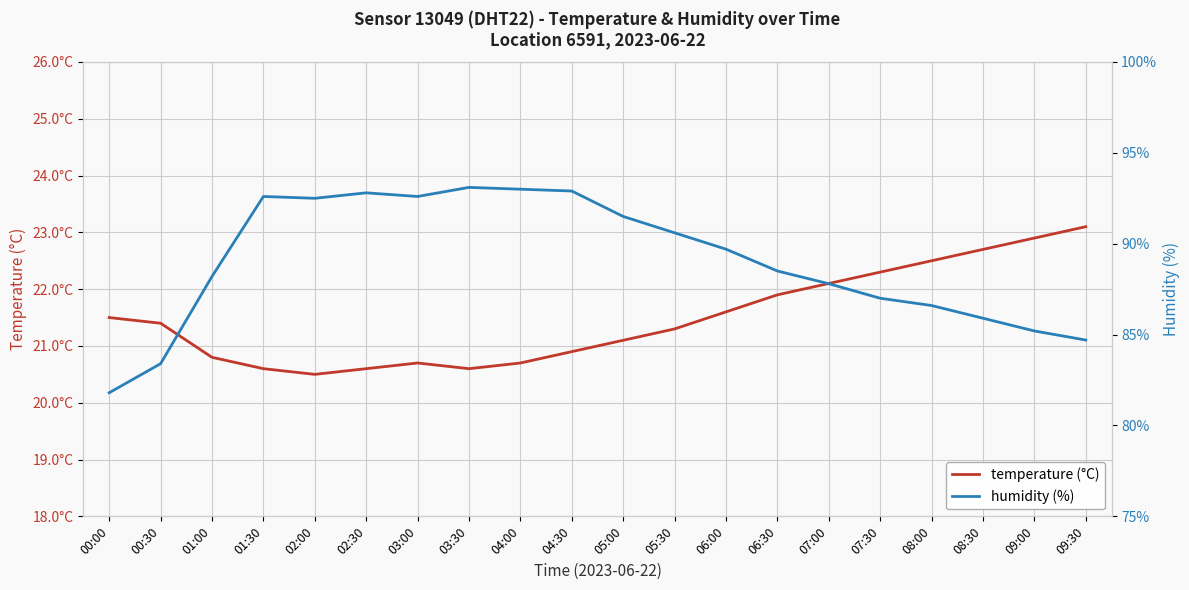

Reading left to right, extract all data points from this chart.

temperature (°C): 21.5	21.4	20.8	20.6	20.5	20.6	20.7	20.6	20.7	20.9	21.1	21.3	21.6	21.9	22.1	22.3	22.5	22.7	22.9	23.1
humidity (%): 81.8	83.4	88.2	92.6	92.5	92.8	92.6	93.1	93.0	92.9	91.5	90.6	89.7	88.5	87.8	87.0	86.6	85.9	85.2	84.7